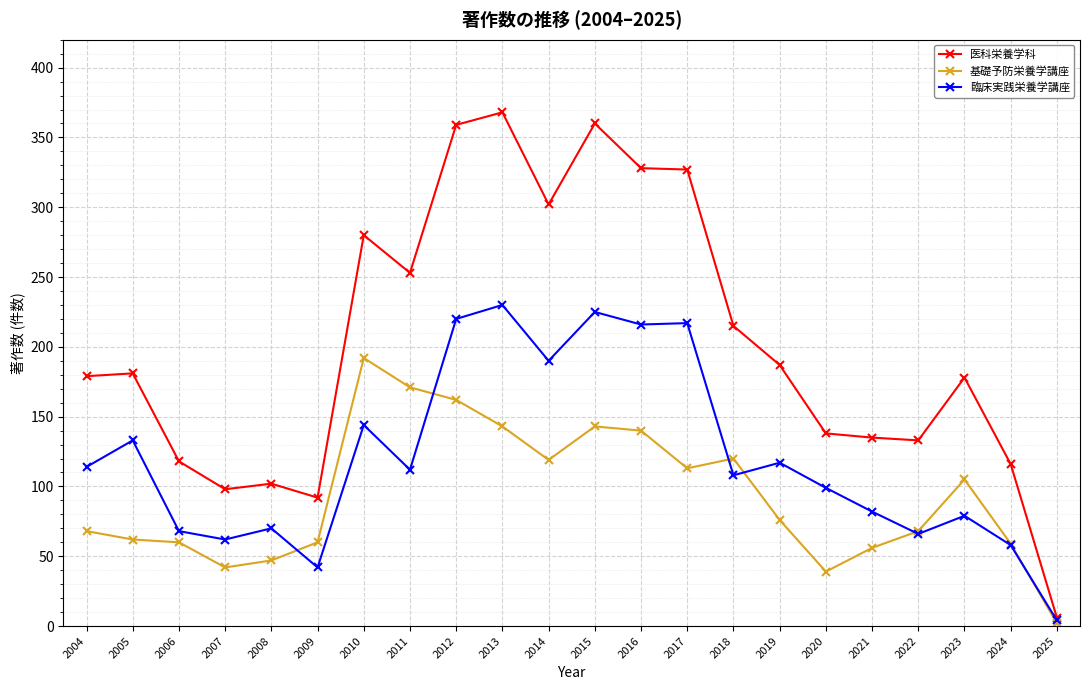

At how many categories does at least one series exceed 147?

13